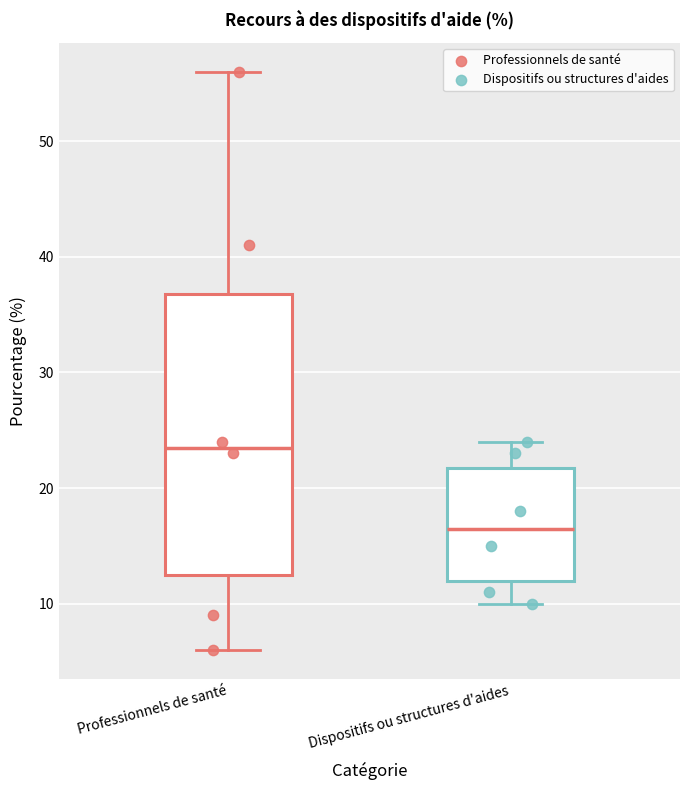

Reading left to right, read every box against the y-axis: the position of its median line, the range the box covers, and the ends of its whiskers. The values are not printed on the chart, so give them approximately, as read against the axis.

Professionnels de santé: median 24, box 13 to 37, whiskers 6 to 56
Dispositifs ou structures d'aides: median 17, box 12 to 22, whiskers 10 to 24